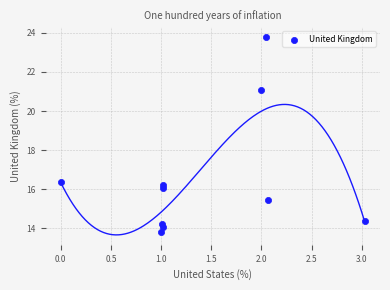

What is the range of Y values (max minus min)?

9.9